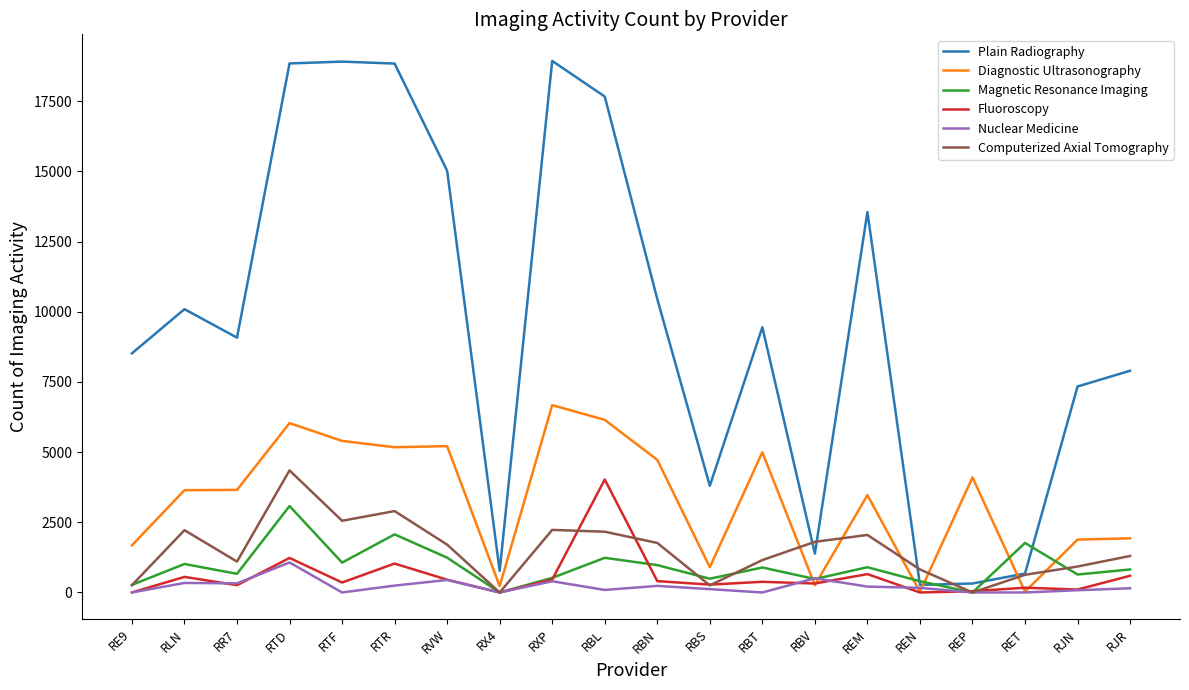

What position from the right is RTR?

15